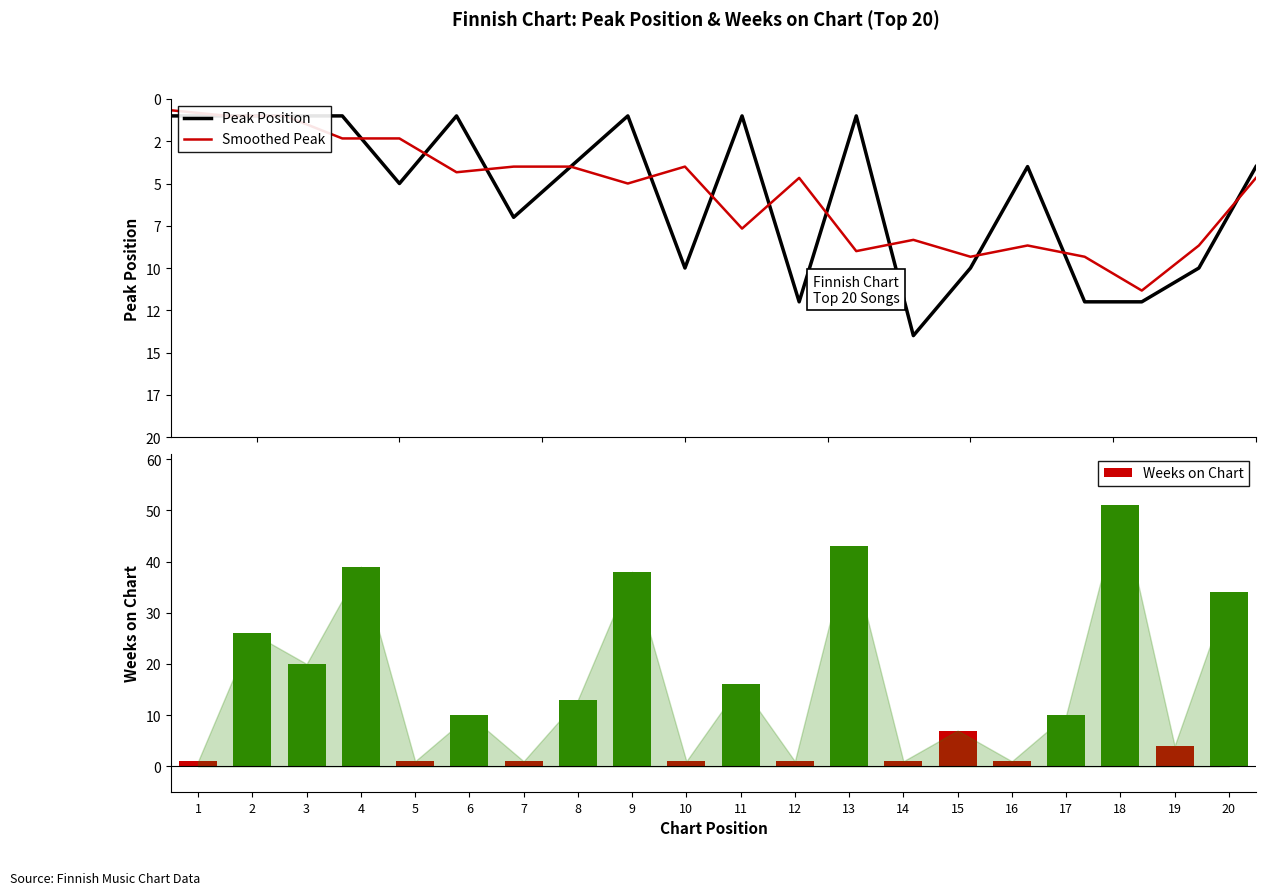

What is the value of the Weeks on Chart bar at the 10th from the left?

1.0